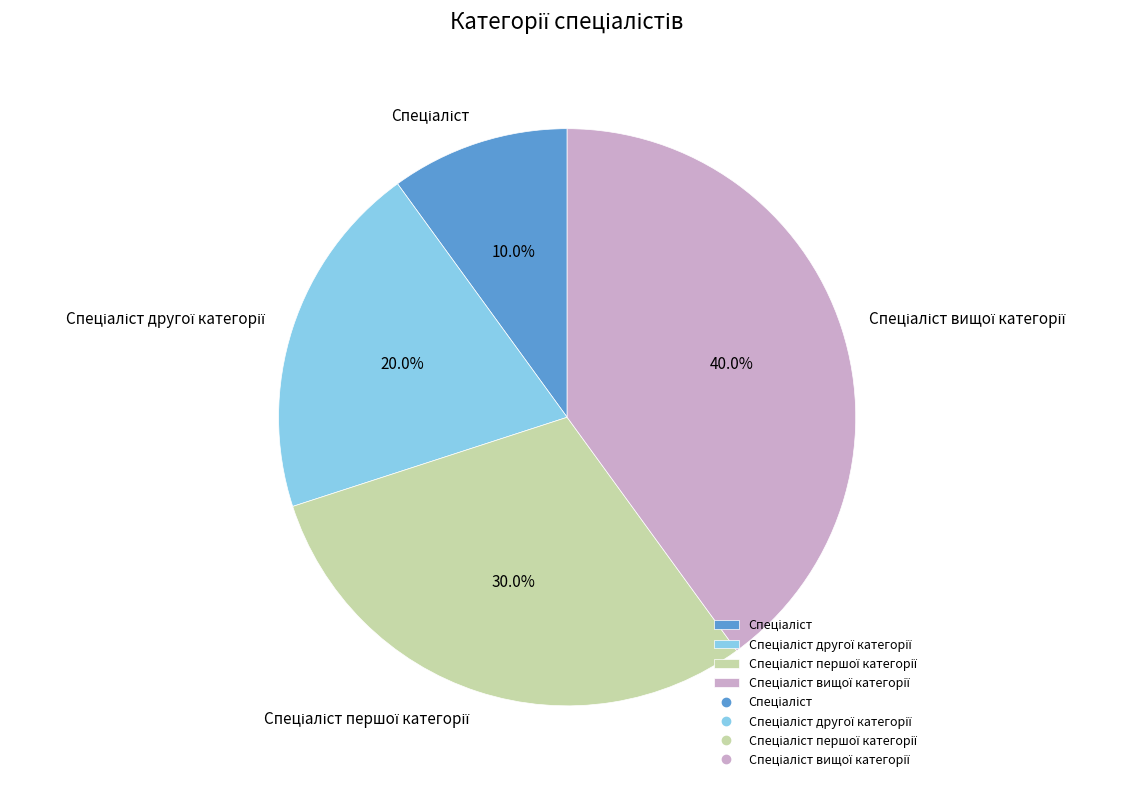

Does any single category account for the majority?

No